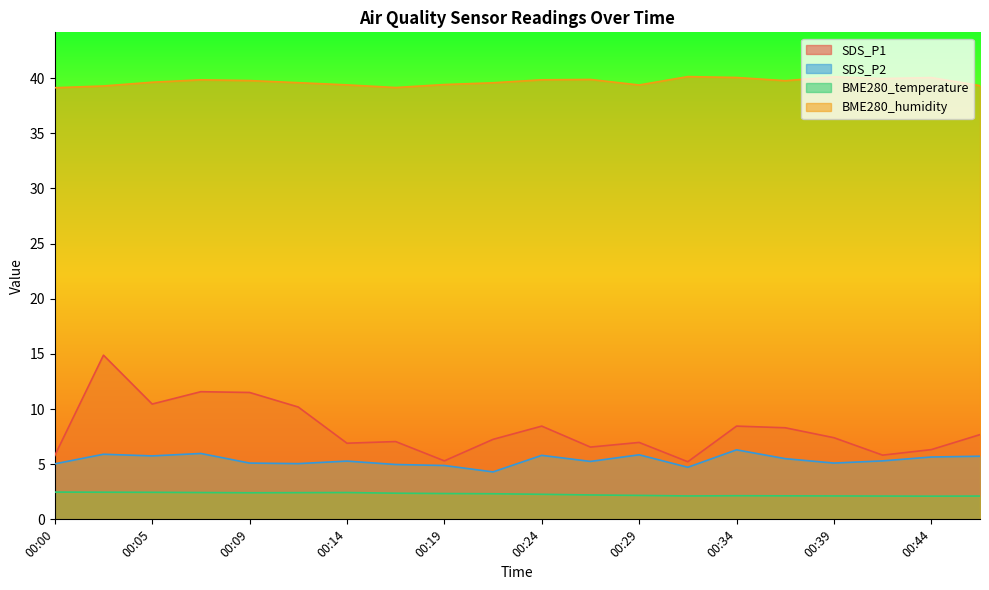

At which label does BME280_temperature reach its peak?

00:00